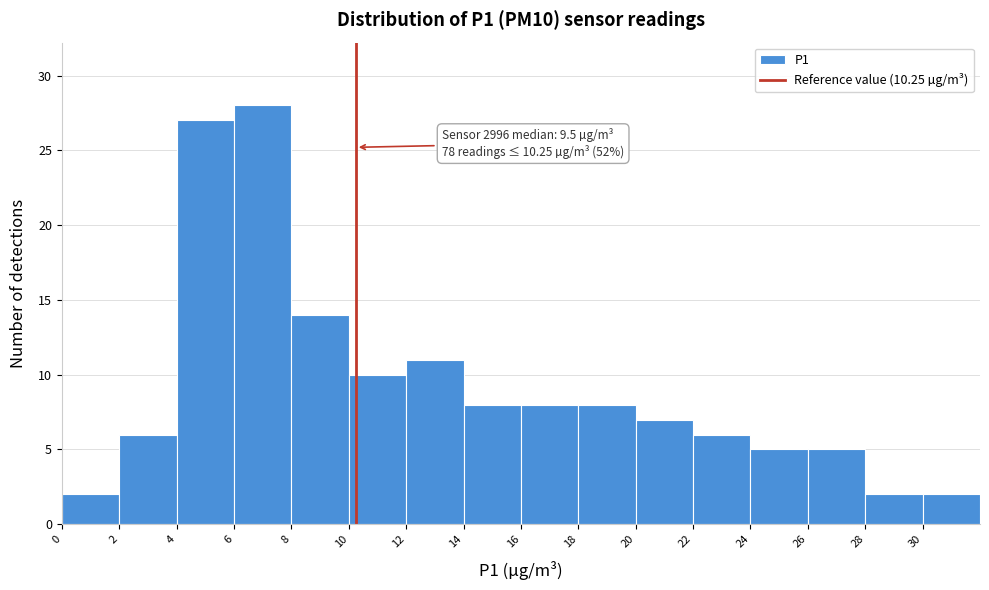

Over which range of the x-axis is the bar tallest?

6 to 8